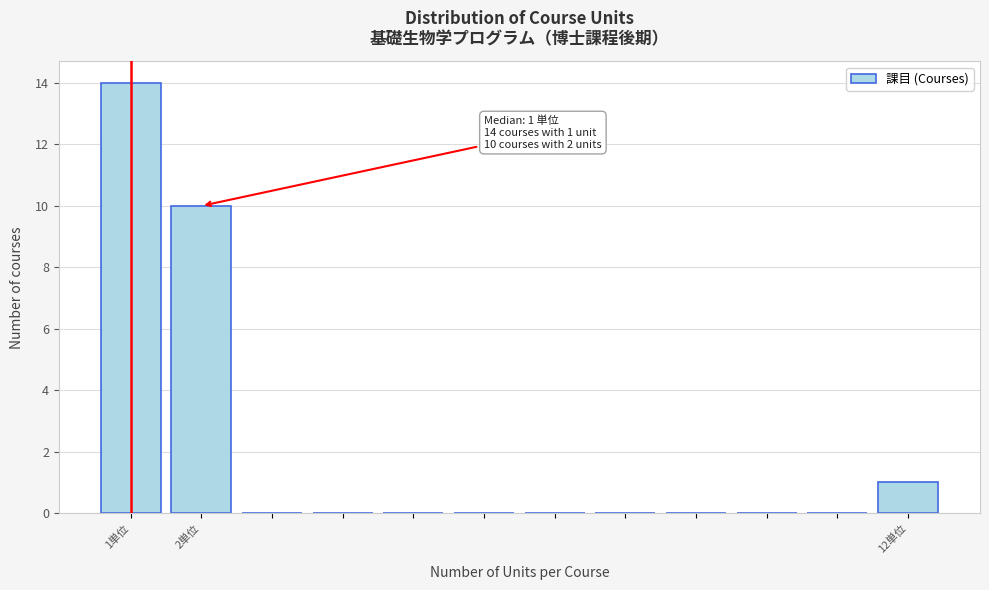

Over which range of the x-axis is the bar tallest?

0.5 to 1.5